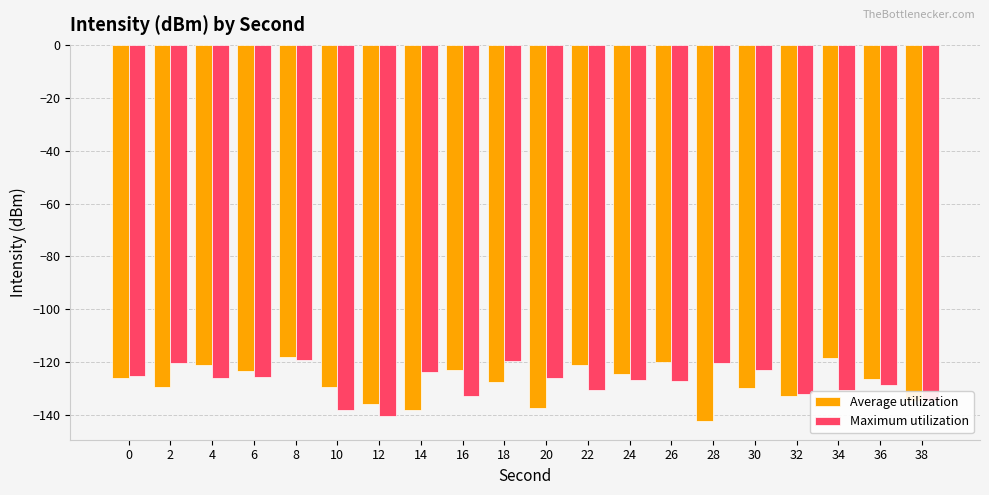

What is the lowest value of the Maximum utilization series?

-140.5